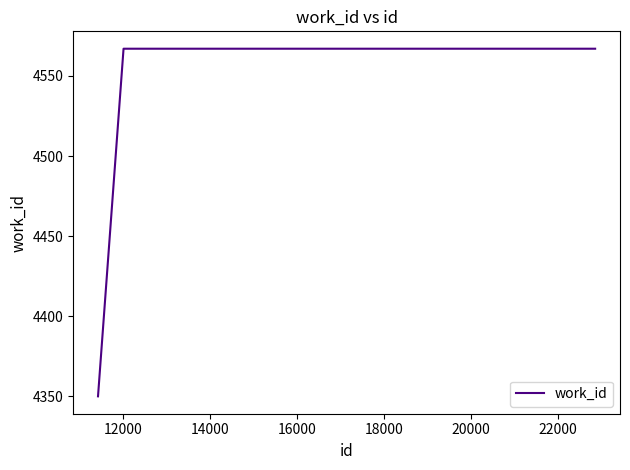

What is the smallest value displayed?

4350